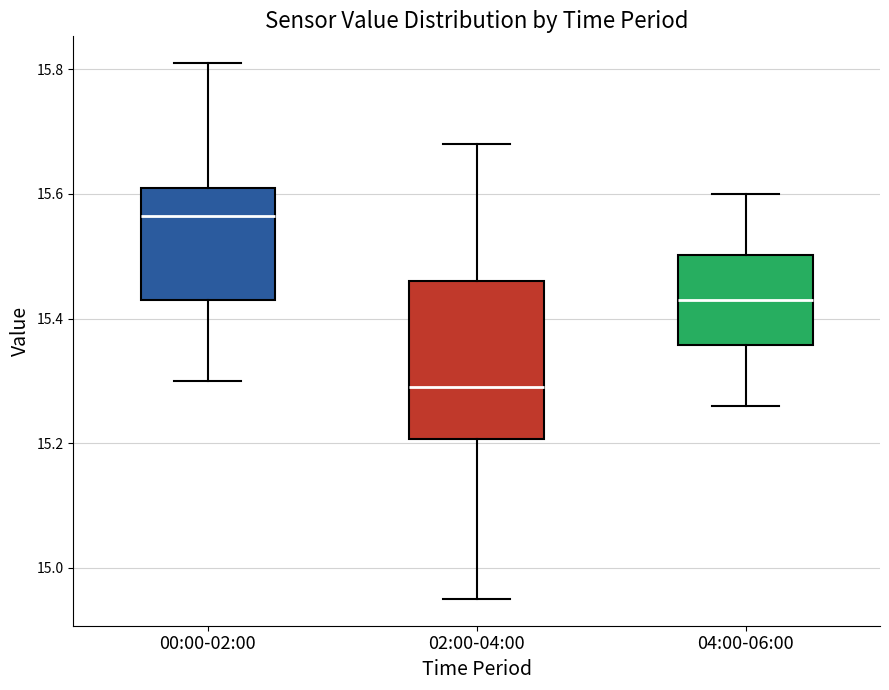

Where does the median line of the box for 02:00-04:00 sit on the y-axis? The values are not printed on the chart, so give them approximately, as read against the axis.

15.30